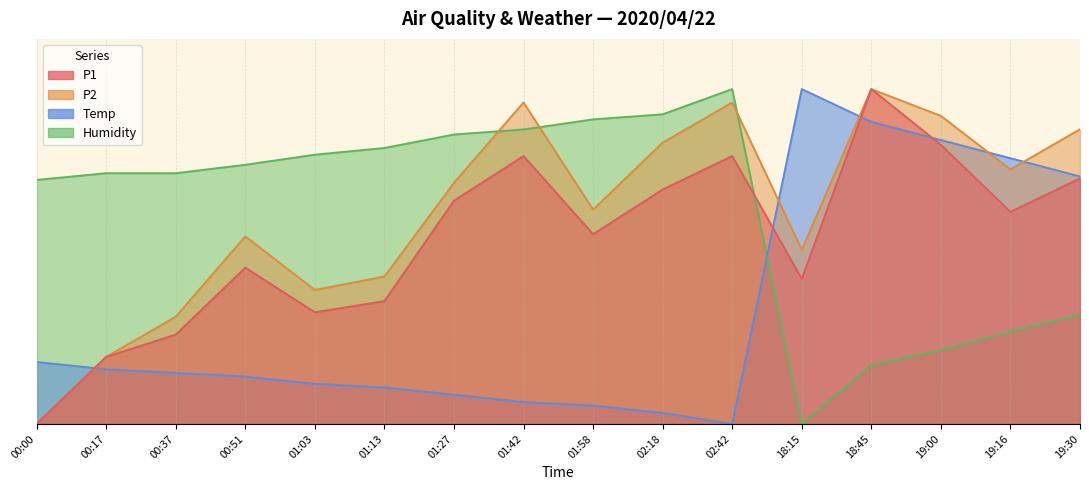

Reading left to right, what are all the values shown in this chart?

P1: 00:00=0.0	00:17=0.2	00:37=0.3	00:51=0.5	01:03=0.3	01:13=0.4	01:27=0.7	01:42=0.8	01:58=0.6	02:18=0.7	02:42=0.8	18:15=0.4	18:45=1.0	19:00=0.8	19:16=0.6	19:30=0.7
P2: 00:00=0.0	00:17=0.2	00:37=0.3	00:51=0.6	01:03=0.4	01:13=0.4	01:27=0.7	01:42=1.0	01:58=0.6	02:18=0.8	02:42=1.0	18:15=0.5	18:45=1.0	19:00=0.9	19:16=0.8	19:30=0.9
Temp: 00:00=0.2	00:17=0.2	00:37=0.2	00:51=0.1	01:03=0.1	01:13=0.1	01:27=0.1	01:42=0.1	01:58=0.1	02:18=0.0	02:42=0.0	18:15=1.0	18:45=0.9	19:00=0.8	19:16=0.8	19:30=0.7
Humidity: 00:00=0.7	00:17=0.7	00:37=0.7	00:51=0.8	01:03=0.8	01:13=0.8	01:27=0.9	01:42=0.9	01:58=0.9	02:18=0.9	02:42=1.0	18:15=0.0	18:45=0.2	19:00=0.2	19:16=0.3	19:30=0.3